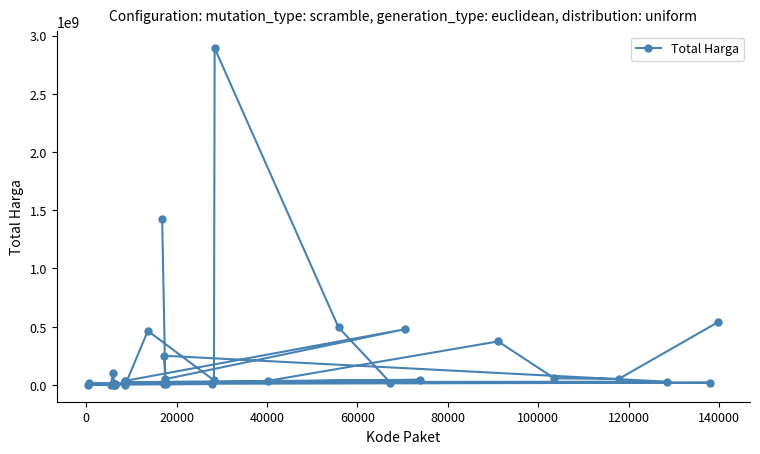

What is the difference between the maximum and minimum values?

2892044000